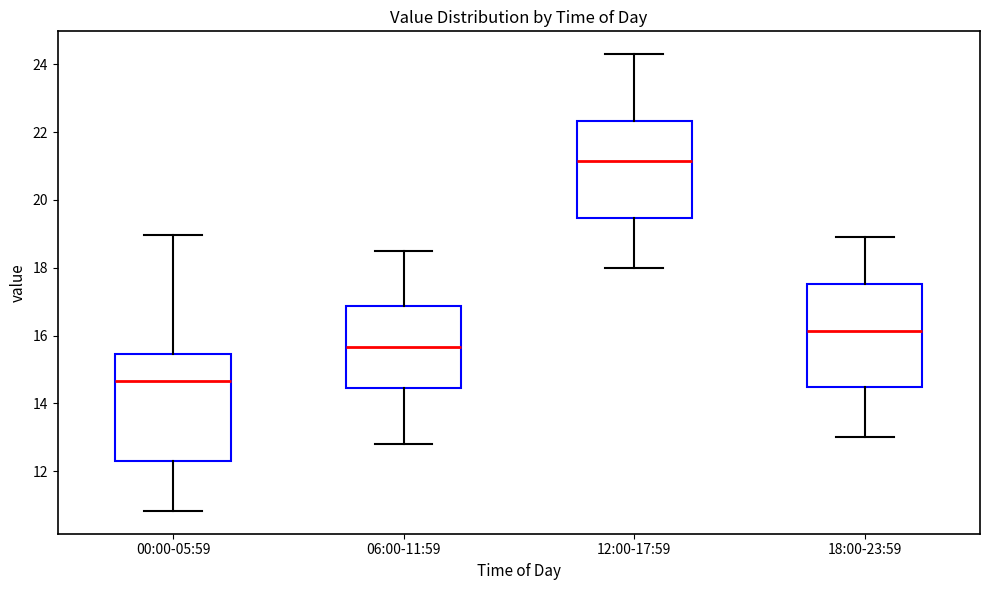

Which box's median line is the lowest?

00:00-05:59